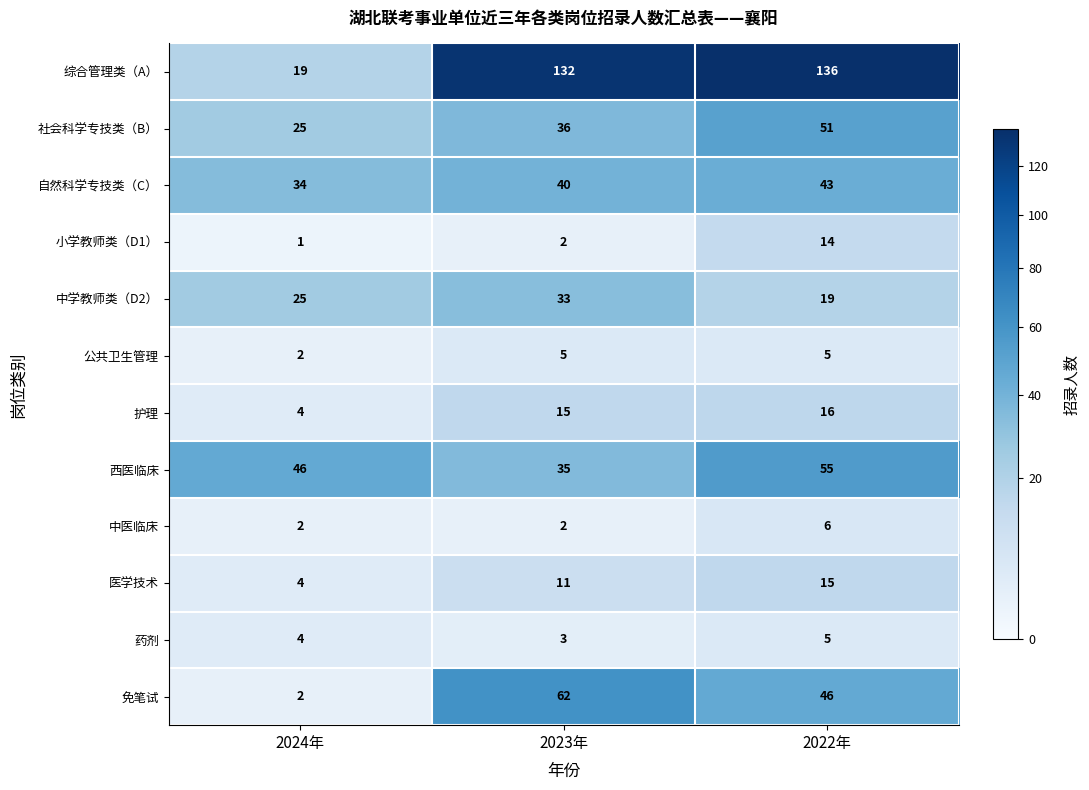

What is the total value across all series at 2022年?

411